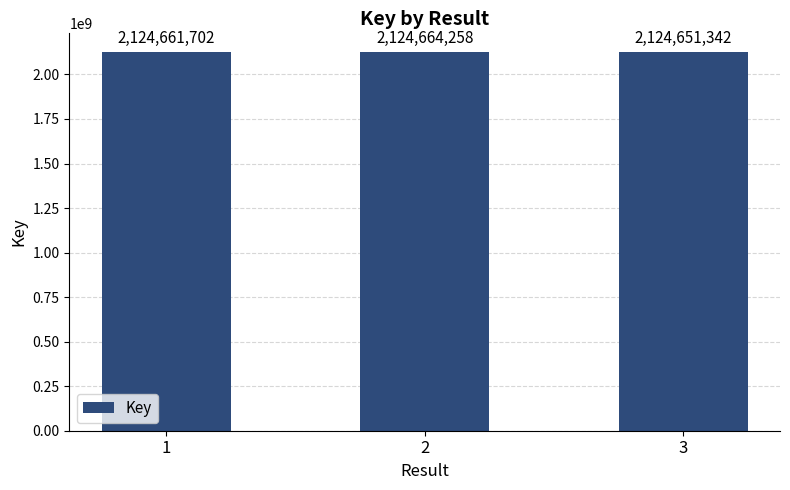

The value at 2 is 2124664258. True or false?

True